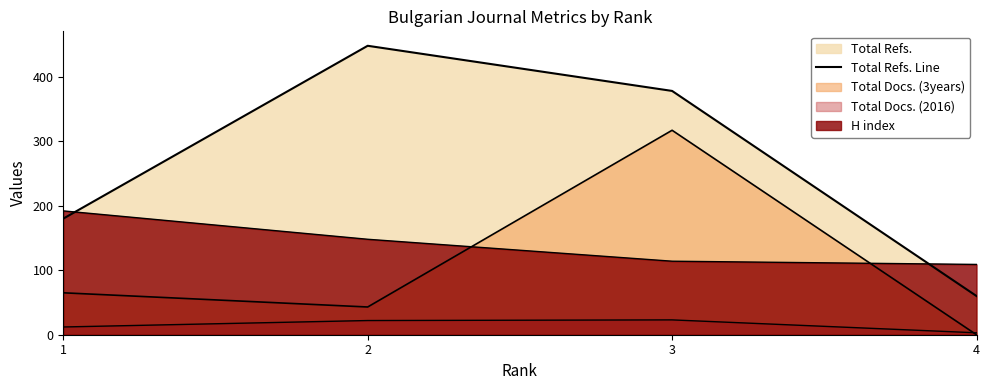

True or false: there are more than 0 points higher than both neighbors.

True